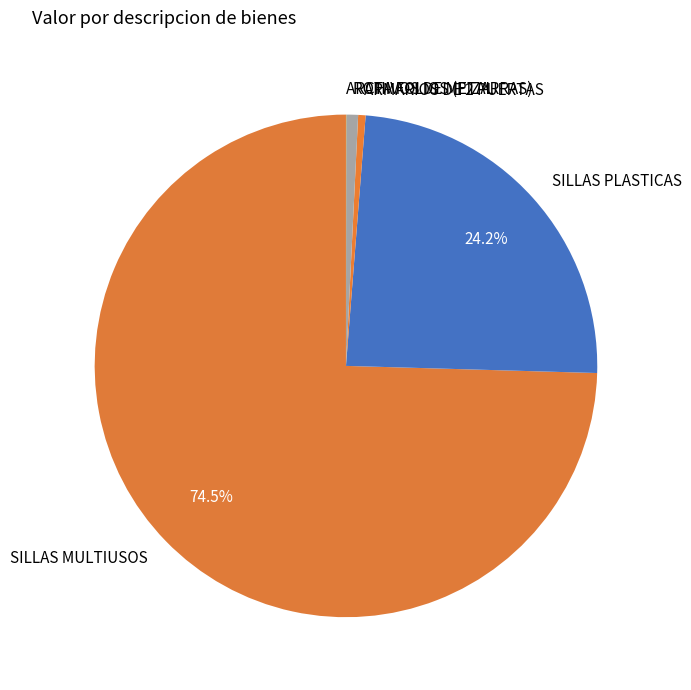

What portion of the pie excludes SILLAS MULTIUSOS?

25.5%